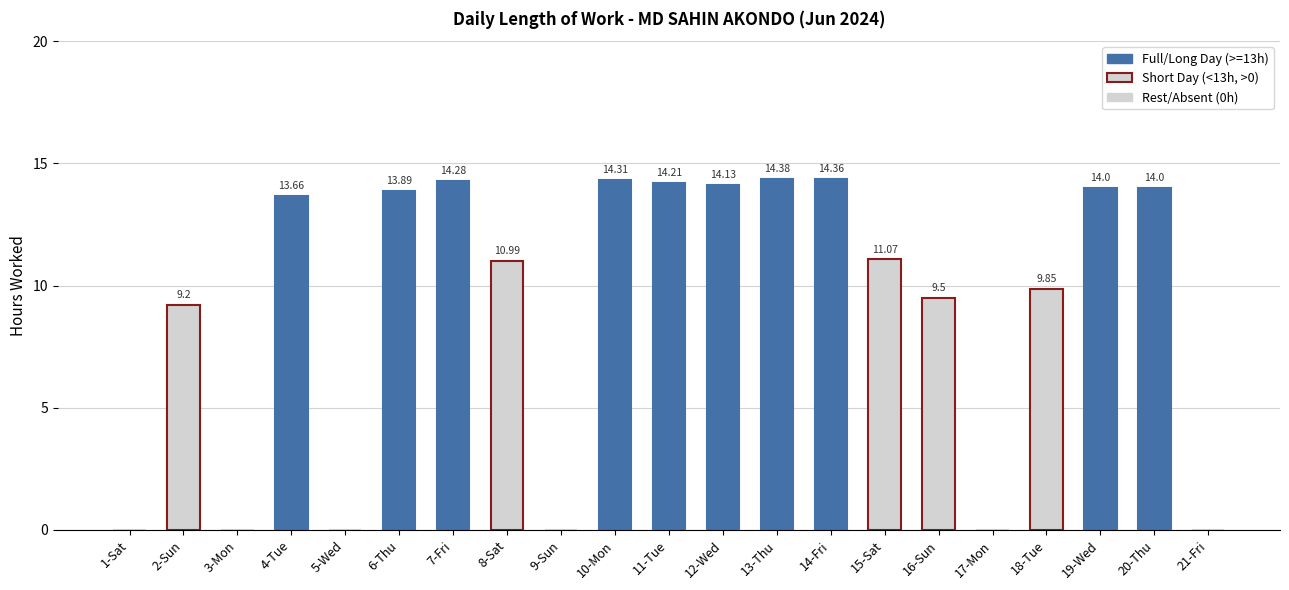

What is the sum of all values?

191.8